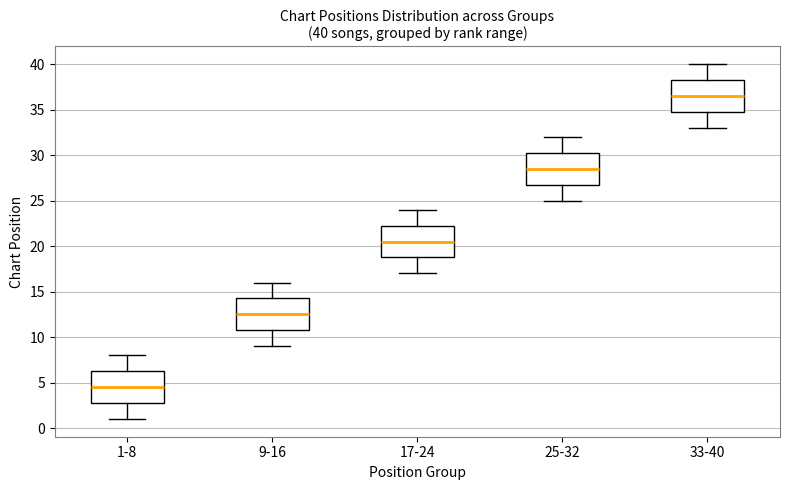

Which box has the lowest median line?

1-8